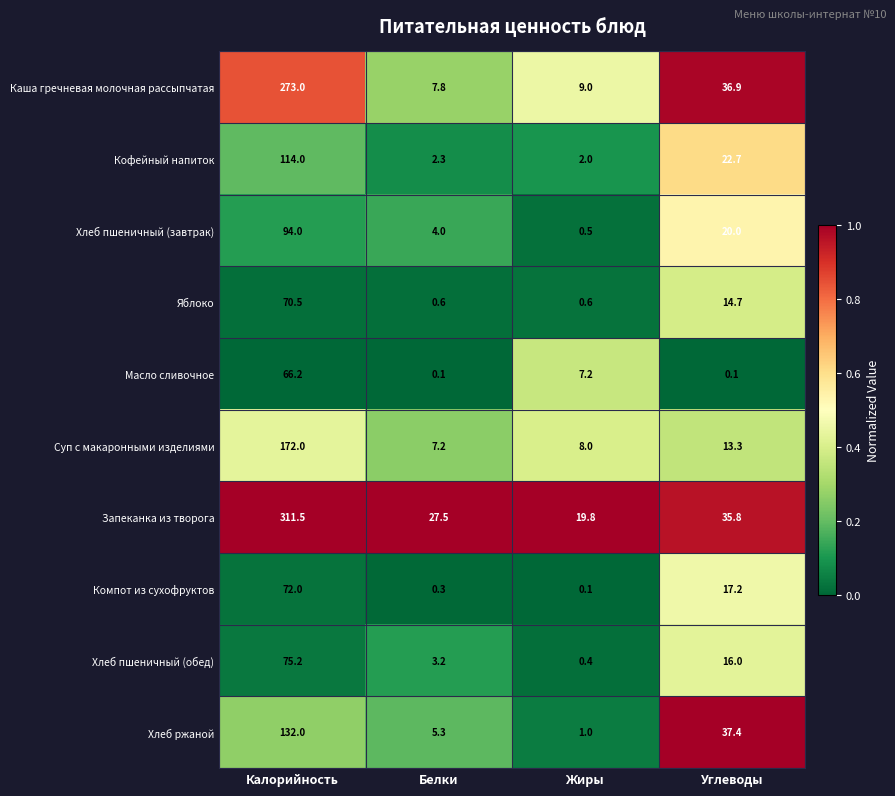

At which category is the sum across all series the highest?

Калорийность